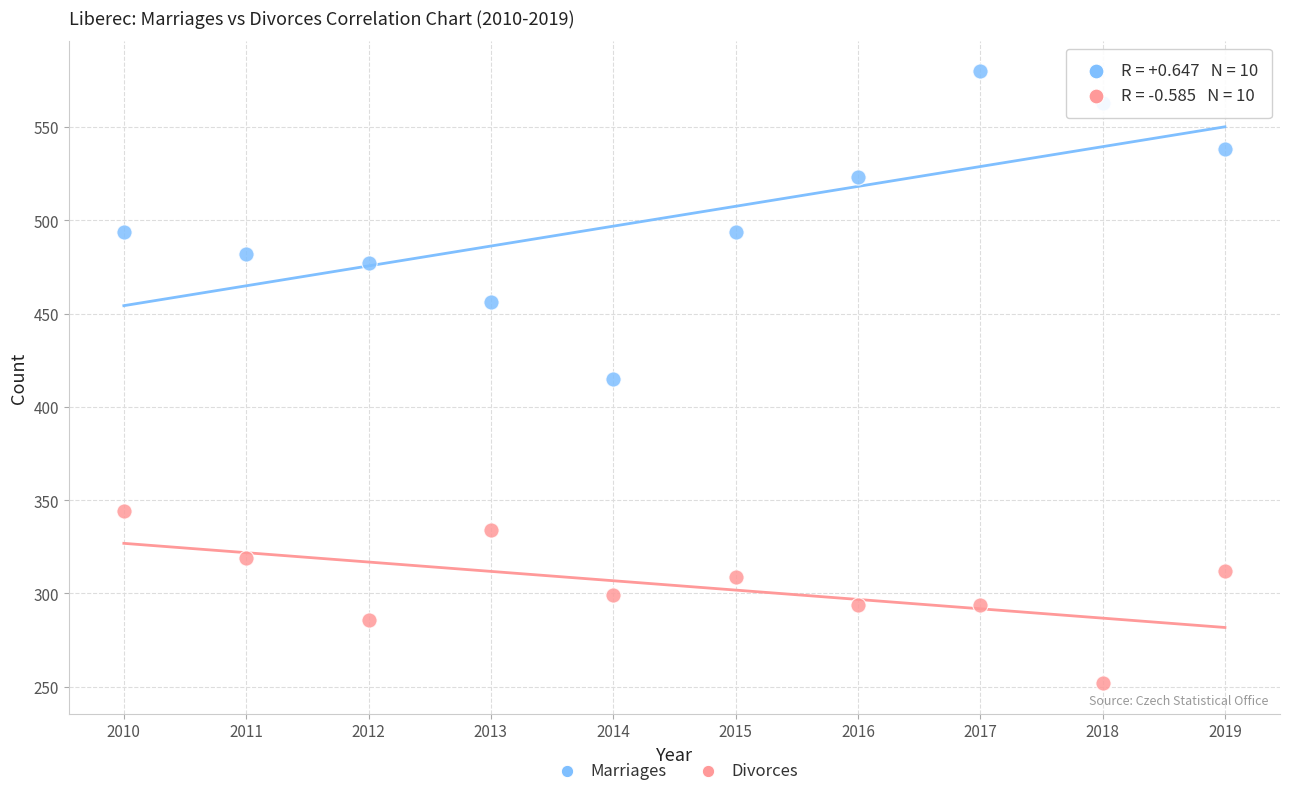

Which series reaches the minimum Y coordinate?

Divorces